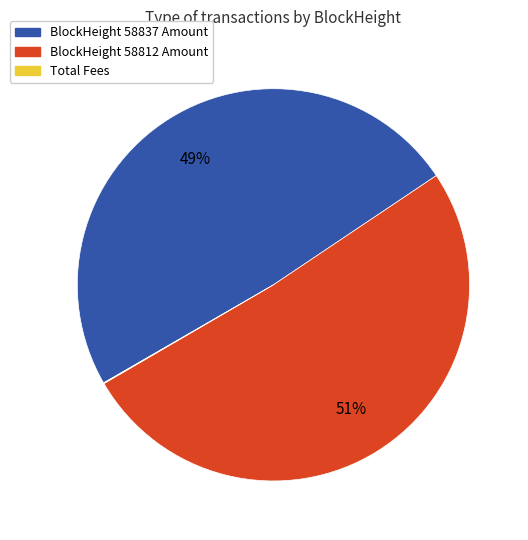

To the nearest percent, what is the combined percentage of BlockHeight 58837 Amount and BlockHeight 58812 Amount?

100%